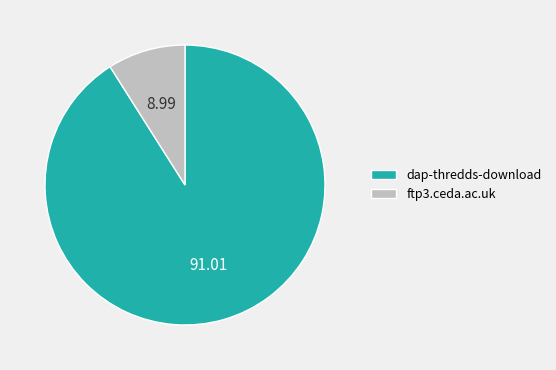

Does any single category account for the majority?

Yes